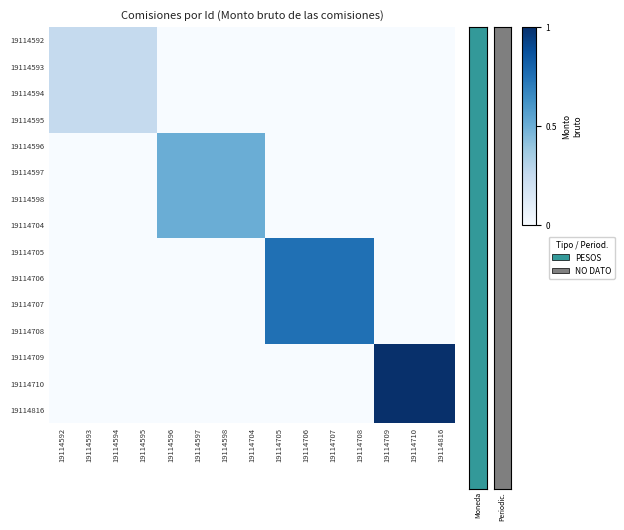

Reading left to right, transcribe all the data shown in this chart.

19114592: 19114592=0.2	19114593=0.2	19114594=0.2	19114595=0.2	19114596=0.0	19114597=0.0	19114598=0.0	19114704=0.0	19114705=0.0	19114706=0.0	19114707=0.0	19114708=0.0	19114709=0.0	19114710=0.0	19114816=0.0
19114593: 19114592=0.2	19114593=0.2	19114594=0.2	19114595=0.2	19114596=0.0	19114597=0.0	19114598=0.0	19114704=0.0	19114705=0.0	19114706=0.0	19114707=0.0	19114708=0.0	19114709=0.0	19114710=0.0	19114816=0.0
19114594: 19114592=0.2	19114593=0.2	19114594=0.2	19114595=0.2	19114596=0.0	19114597=0.0	19114598=0.0	19114704=0.0	19114705=0.0	19114706=0.0	19114707=0.0	19114708=0.0	19114709=0.0	19114710=0.0	19114816=0.0
19114595: 19114592=0.2	19114593=0.2	19114594=0.2	19114595=0.2	19114596=0.0	19114597=0.0	19114598=0.0	19114704=0.0	19114705=0.0	19114706=0.0	19114707=0.0	19114708=0.0	19114709=0.0	19114710=0.0	19114816=0.0
19114596: 19114592=0.0	19114593=0.0	19114594=0.0	19114595=0.0	19114596=0.5	19114597=0.5	19114598=0.5	19114704=0.5	19114705=0.0	19114706=0.0	19114707=0.0	19114708=0.0	19114709=0.0	19114710=0.0	19114816=0.0
19114597: 19114592=0.0	19114593=0.0	19114594=0.0	19114595=0.0	19114596=0.5	19114597=0.5	19114598=0.5	19114704=0.5	19114705=0.0	19114706=0.0	19114707=0.0	19114708=0.0	19114709=0.0	19114710=0.0	19114816=0.0
19114598: 19114592=0.0	19114593=0.0	19114594=0.0	19114595=0.0	19114596=0.5	19114597=0.5	19114598=0.5	19114704=0.5	19114705=0.0	19114706=0.0	19114707=0.0	19114708=0.0	19114709=0.0	19114710=0.0	19114816=0.0
19114704: 19114592=0.0	19114593=0.0	19114594=0.0	19114595=0.0	19114596=0.5	19114597=0.5	19114598=0.5	19114704=0.5	19114705=0.0	19114706=0.0	19114707=0.0	19114708=0.0	19114709=0.0	19114710=0.0	19114816=0.0
19114705: 19114592=0.0	19114593=0.0	19114594=0.0	19114595=0.0	19114596=0.0	19114597=0.0	19114598=0.0	19114704=0.0	19114705=0.8	19114706=0.8	19114707=0.8	19114708=0.8	19114709=0.0	19114710=0.0	19114816=0.0
19114706: 19114592=0.0	19114593=0.0	19114594=0.0	19114595=0.0	19114596=0.0	19114597=0.0	19114598=0.0	19114704=0.0	19114705=0.8	19114706=0.8	19114707=0.8	19114708=0.8	19114709=0.0	19114710=0.0	19114816=0.0
19114707: 19114592=0.0	19114593=0.0	19114594=0.0	19114595=0.0	19114596=0.0	19114597=0.0	19114598=0.0	19114704=0.0	19114705=0.8	19114706=0.8	19114707=0.8	19114708=0.8	19114709=0.0	19114710=0.0	19114816=0.0
19114708: 19114592=0.0	19114593=0.0	19114594=0.0	19114595=0.0	19114596=0.0	19114597=0.0	19114598=0.0	19114704=0.0	19114705=0.8	19114706=0.8	19114707=0.8	19114708=0.8	19114709=0.0	19114710=0.0	19114816=0.0
19114709: 19114592=0.0	19114593=0.0	19114594=0.0	19114595=0.0	19114596=0.0	19114597=0.0	19114598=0.0	19114704=0.0	19114705=0.0	19114706=0.0	19114707=0.0	19114708=0.0	19114709=1.0	19114710=1.0	19114816=1.0
19114710: 19114592=0.0	19114593=0.0	19114594=0.0	19114595=0.0	19114596=0.0	19114597=0.0	19114598=0.0	19114704=0.0	19114705=0.0	19114706=0.0	19114707=0.0	19114708=0.0	19114709=1.0	19114710=1.0	19114816=1.0
19114816: 19114592=0.0	19114593=0.0	19114594=0.0	19114595=0.0	19114596=0.0	19114597=0.0	19114598=0.0	19114704=0.0	19114705=0.0	19114706=0.0	19114707=0.0	19114708=0.0	19114709=1.0	19114710=1.0	19114816=1.0